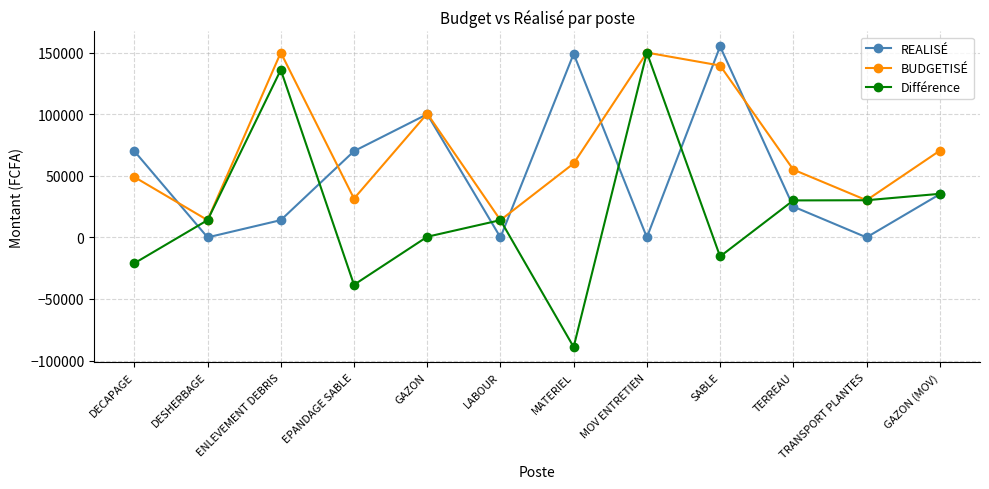

Which series has the largest total across all categories?

BUDGETISÉ